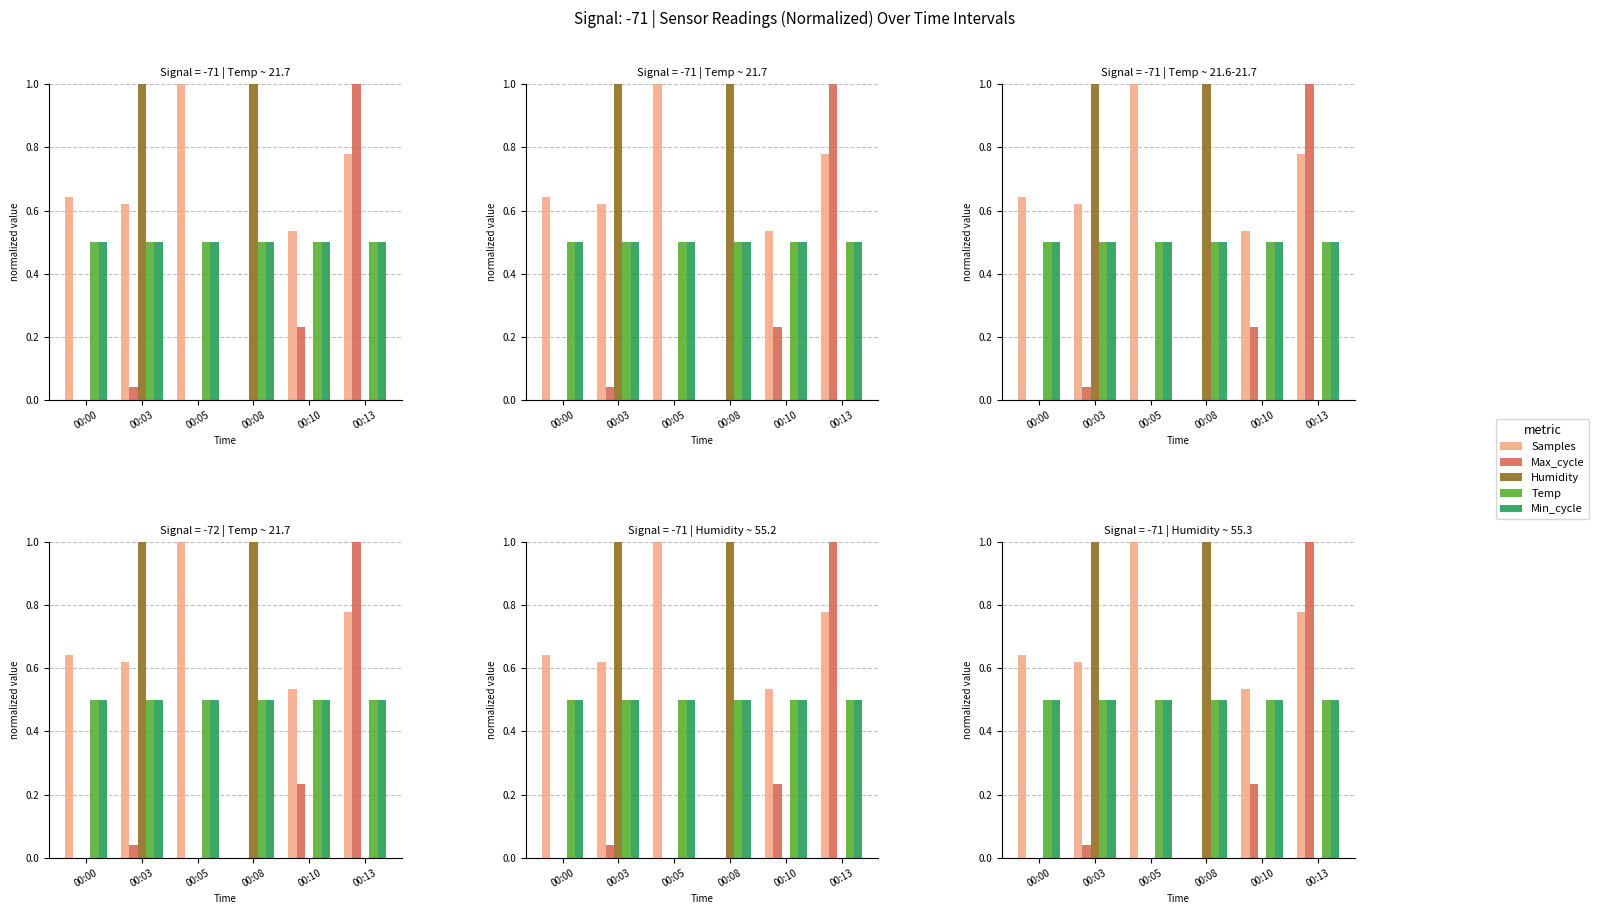

What are all the series names shown in the legend?

Samples, Max_cycle, Humidity, Temp, Min_cycle